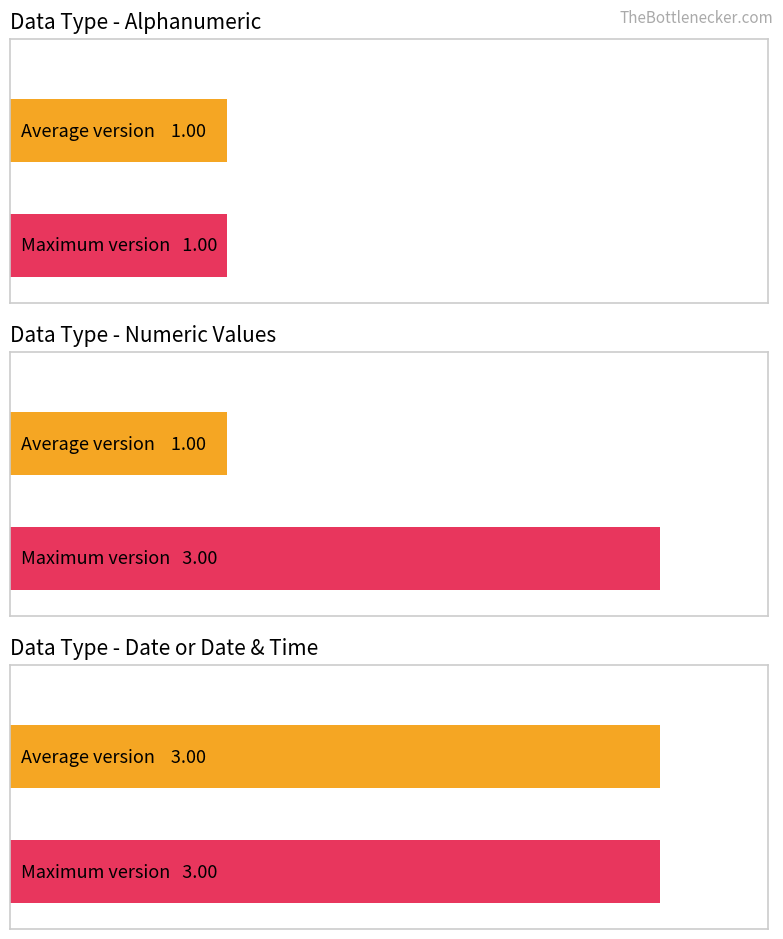

Reading right to left, transcribe all the data shown in this chart.

Average Version: Date or Date & Time=3	Numeric Values=1	Alphanumeric=1
Max Version: Date or Date & Time=3	Numeric Values=3	Alphanumeric=1